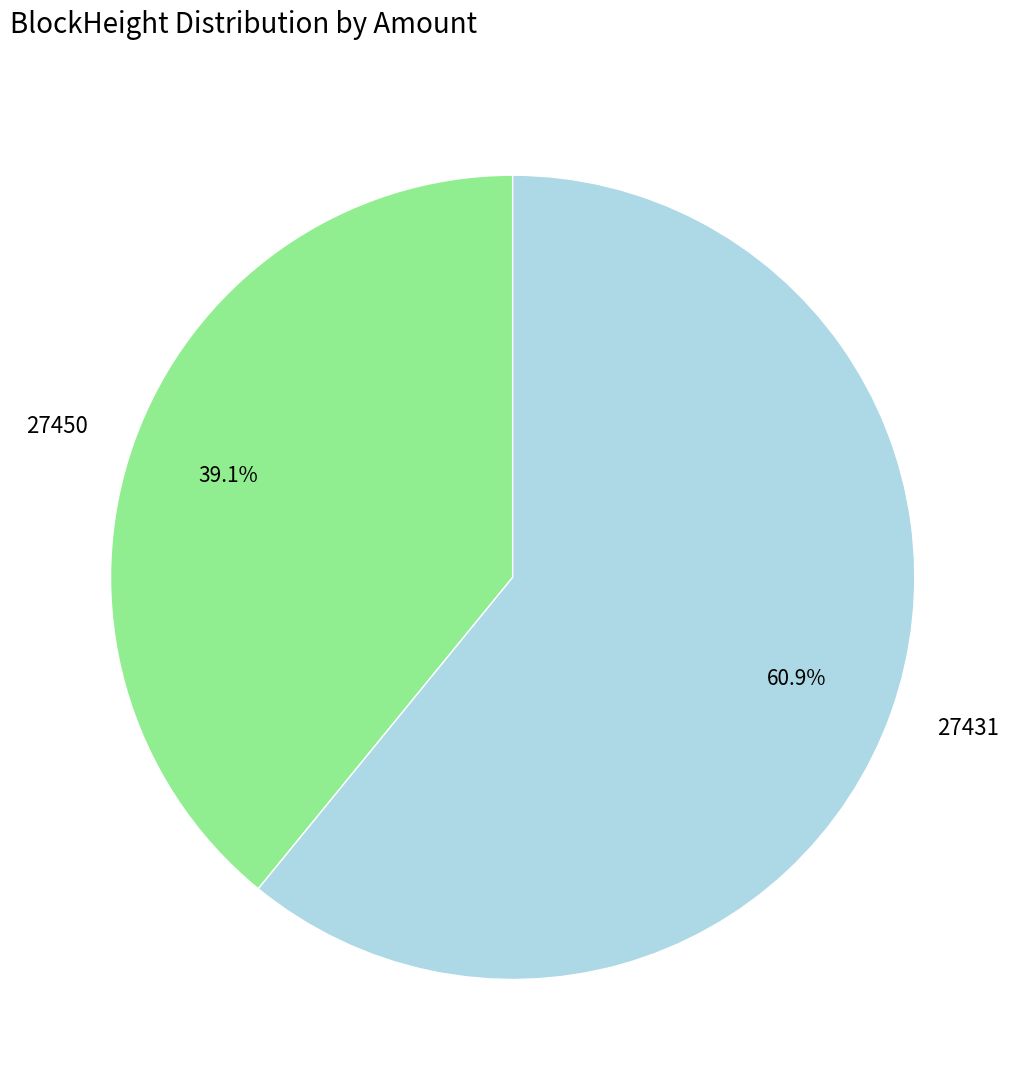

How many segments does this pie chart have?

2